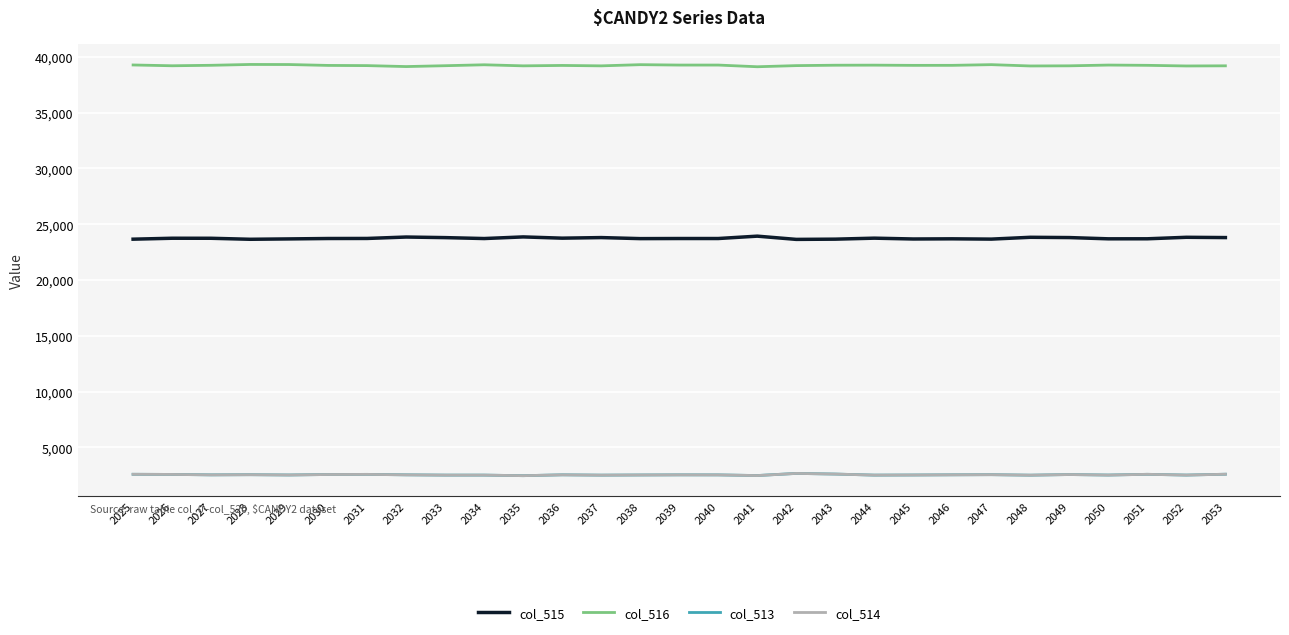

True or false: col_516 and col_515 intersect in this chart.

False